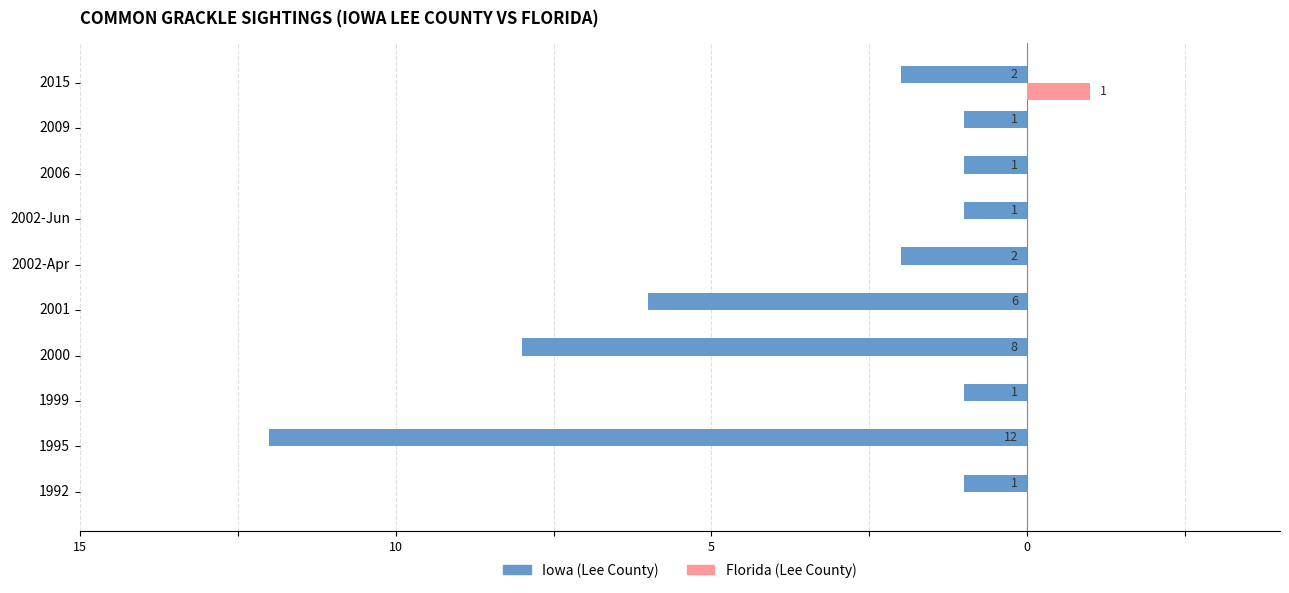

What are all the series names shown in the legend?

Iowa (Lee County), Florida (Lee County)